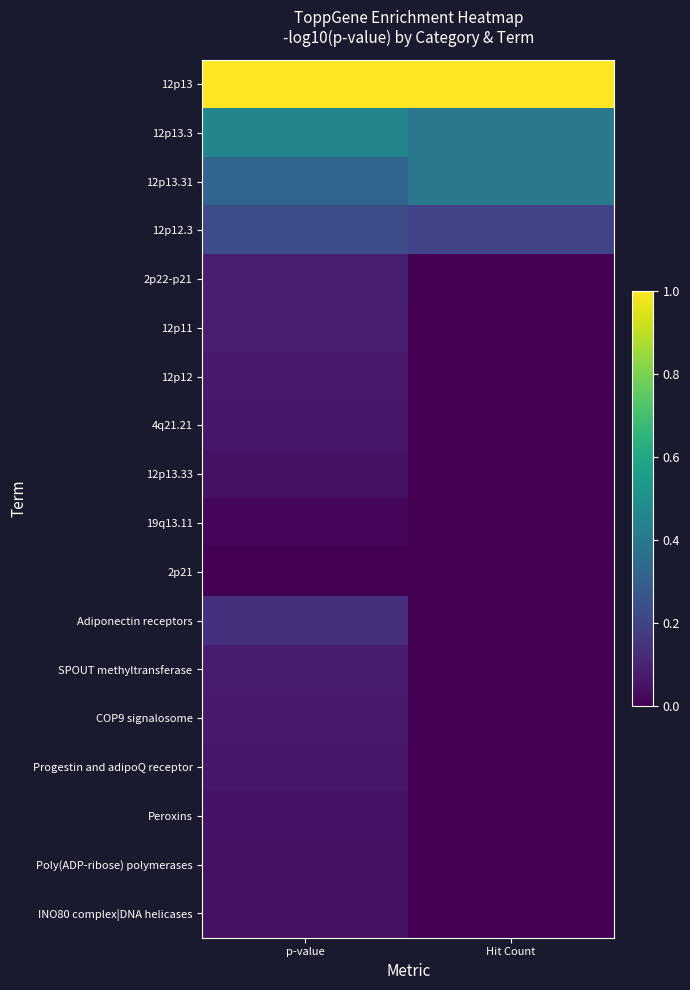

Reading left to right, extract all data points from this chart.

12p13: p-value=1.0	Hit Count=1.0
12p13.3: p-value=0.5	Hit Count=0.4
12p13.31: p-value=0.3	Hit Count=0.4
12p12.3: p-value=0.2	Hit Count=0.2
2p22-p21: p-value=0.1	Hit Count=0.0
12p11: p-value=0.1	Hit Count=0.0
12p12: p-value=0.1	Hit Count=0.0
4q21.21: p-value=0.1	Hit Count=0.0
12p13.33: p-value=0.0	Hit Count=0.0
19q13.11: p-value=0.0	Hit Count=0.0
2p21: p-value=0.0	Hit Count=0.0
Adiponectin receptors: p-value=0.1	Hit Count=0.0
SPOUT methyltransferase: p-value=0.1	Hit Count=0.0
COP9 signalosome: p-value=0.1	Hit Count=0.0
Progestin and adipoQ receptor: p-value=0.1	Hit Count=0.0
Peroxins: p-value=0.0	Hit Count=0.0
Poly(ADP-ribose) polymerases: p-value=0.0	Hit Count=0.0
INO80 complex|DNA helicases: p-value=0.0	Hit Count=0.0